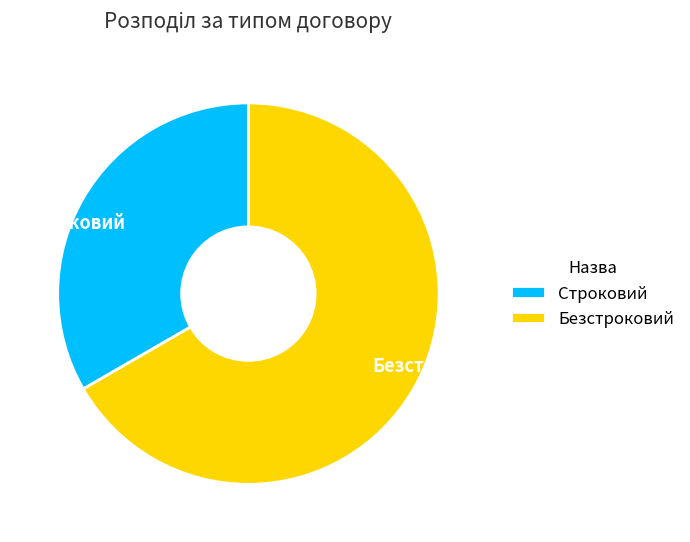

Rank the categories by value from highest to lowest.

Безстроковий, Строковий